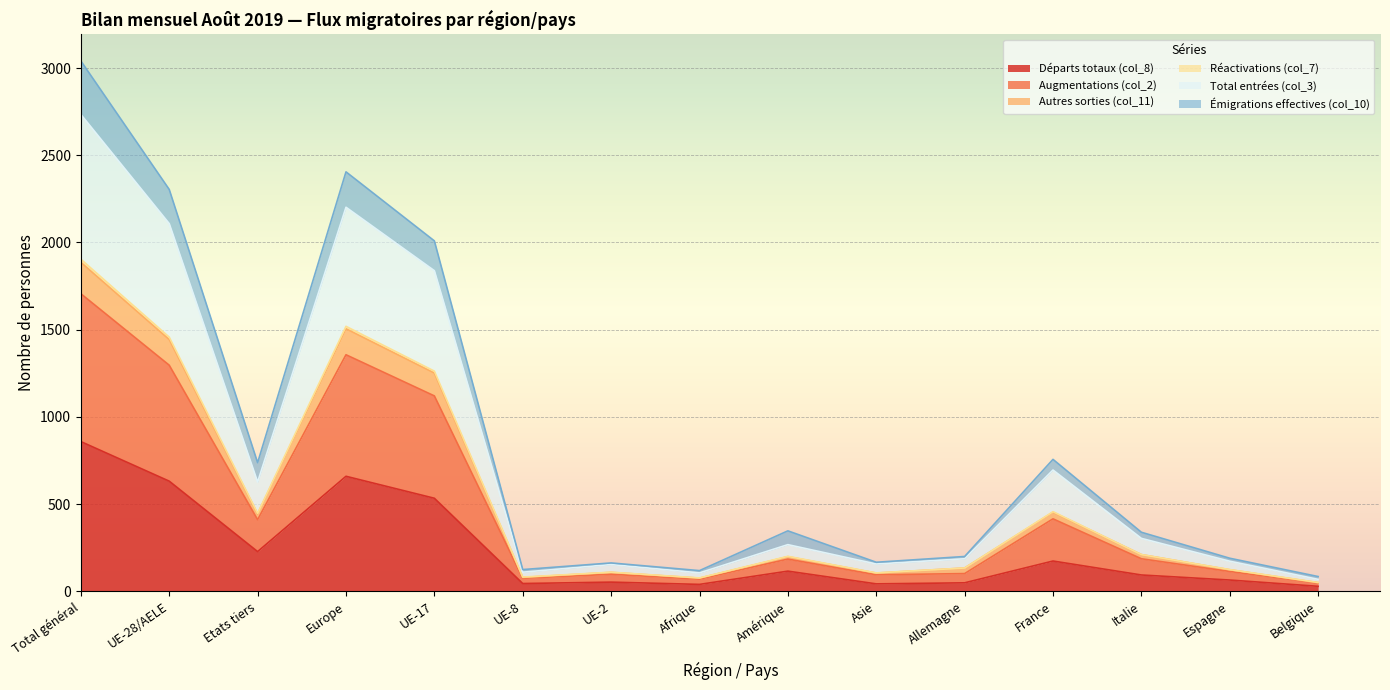

What is the label of the 8th point from the right?

Afrique